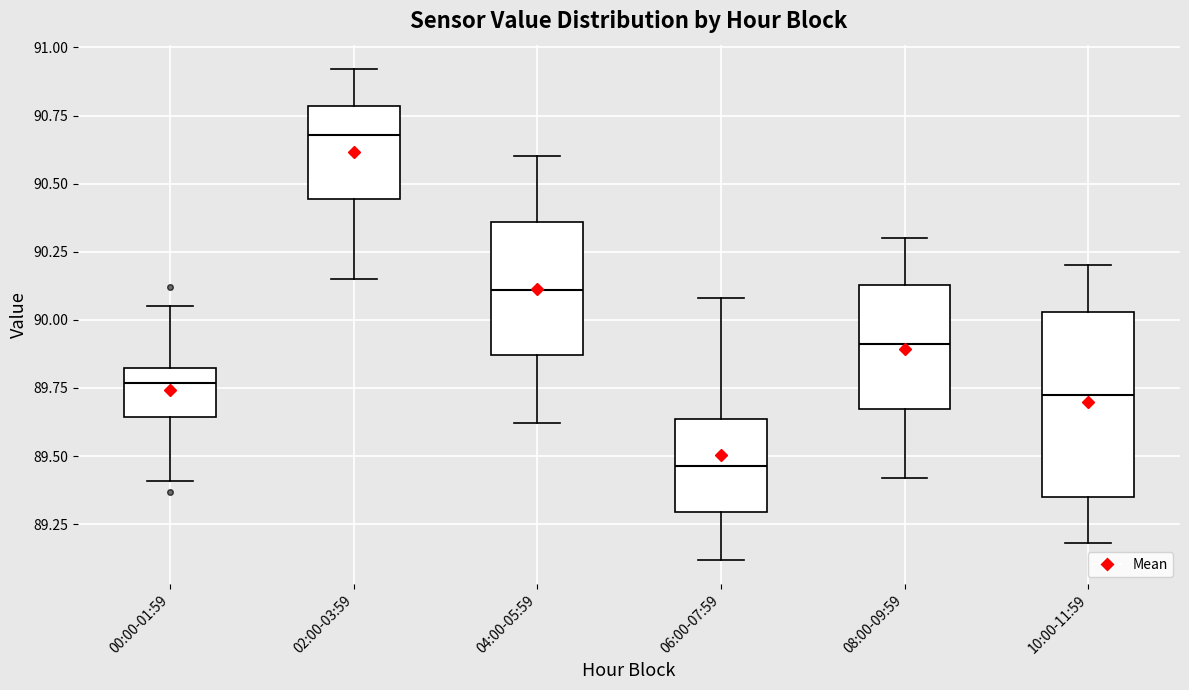

Reading left to right, transcribe this box plot: for each box, give where its median line is, the range the box spans, and where its two whiskers end, as read against the y-axis. The values are not printed on the chart, so give them approximately, as read against the axis.

00:00-01:59: median 89.75, box 89.65 to 89.85, whiskers 89.40 to 90.05
02:00-03:59: median 90.70, box 90.45 to 90.80, whiskers 90.15 to 90.90
04:00-05:59: median 90.10, box 89.85 to 90.35, whiskers 89.60 to 90.60
06:00-07:59: median 89.45, box 89.30 to 89.65, whiskers 89.10 to 90.10
08:00-09:59: median 89.90, box 89.65 to 90.15, whiskers 89.40 to 90.30
10:00-11:59: median 89.75, box 89.35 to 90.05, whiskers 89.20 to 90.20